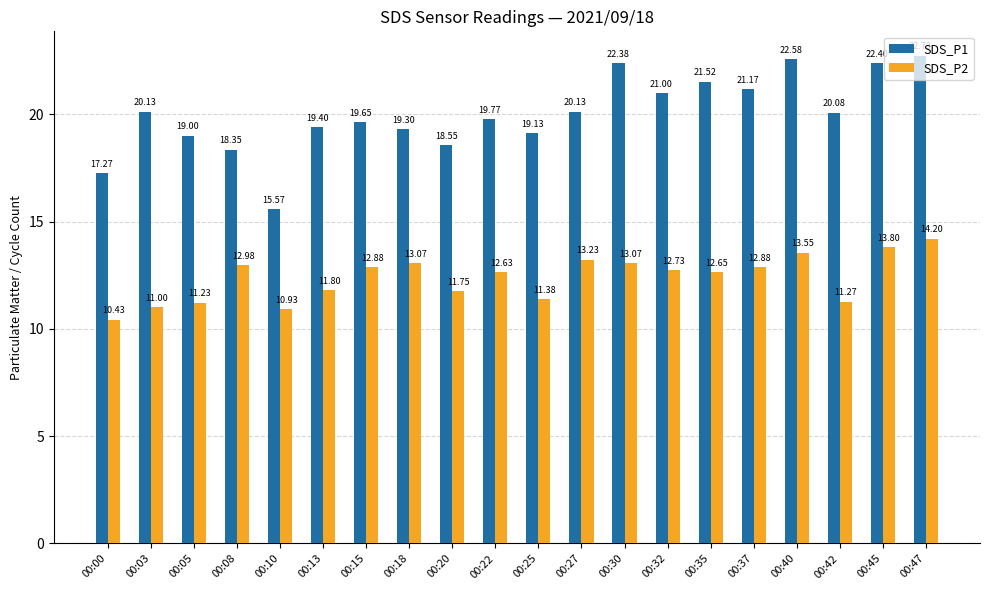

Which series has the widest spread of values?

SDS_P1